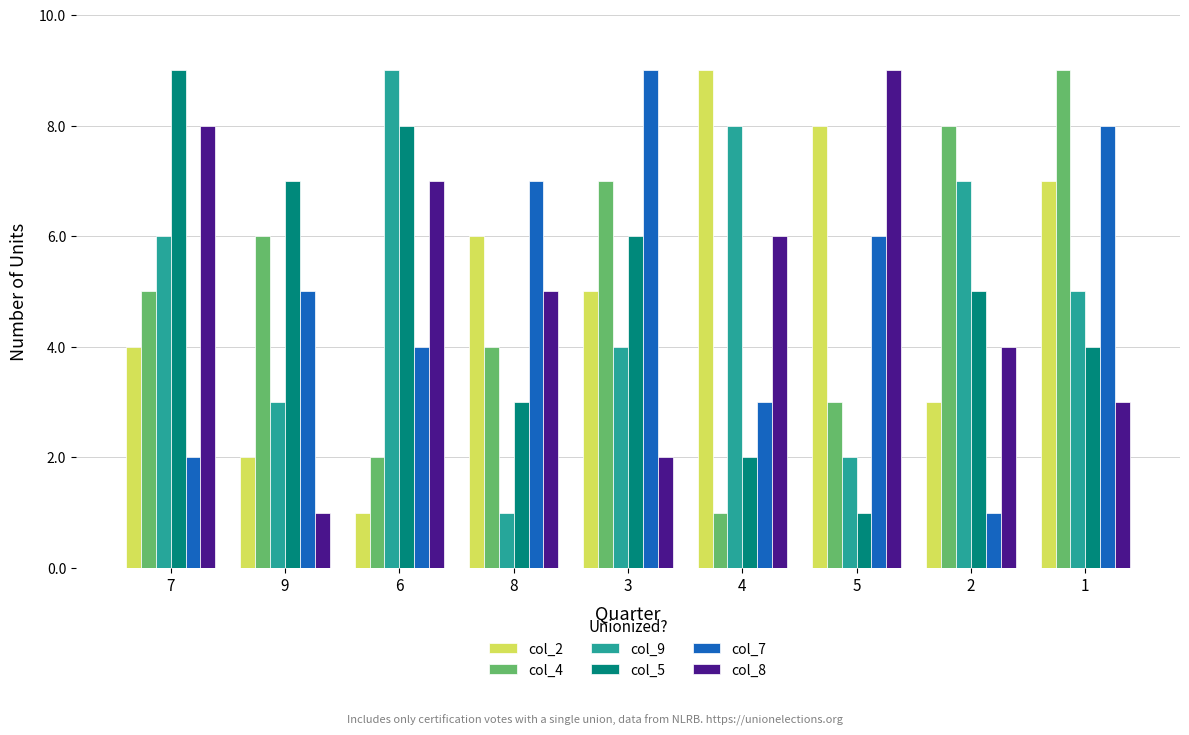

Between 7 and 1, which series saw the biggest shift?

col_7